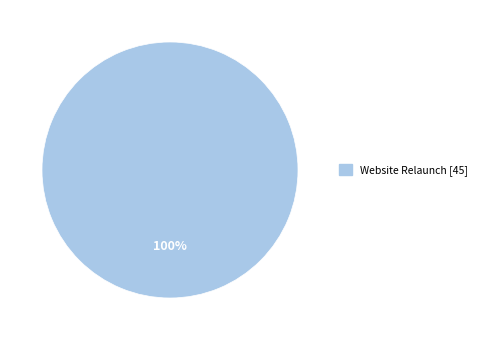

How many slices are in this pie chart?

1